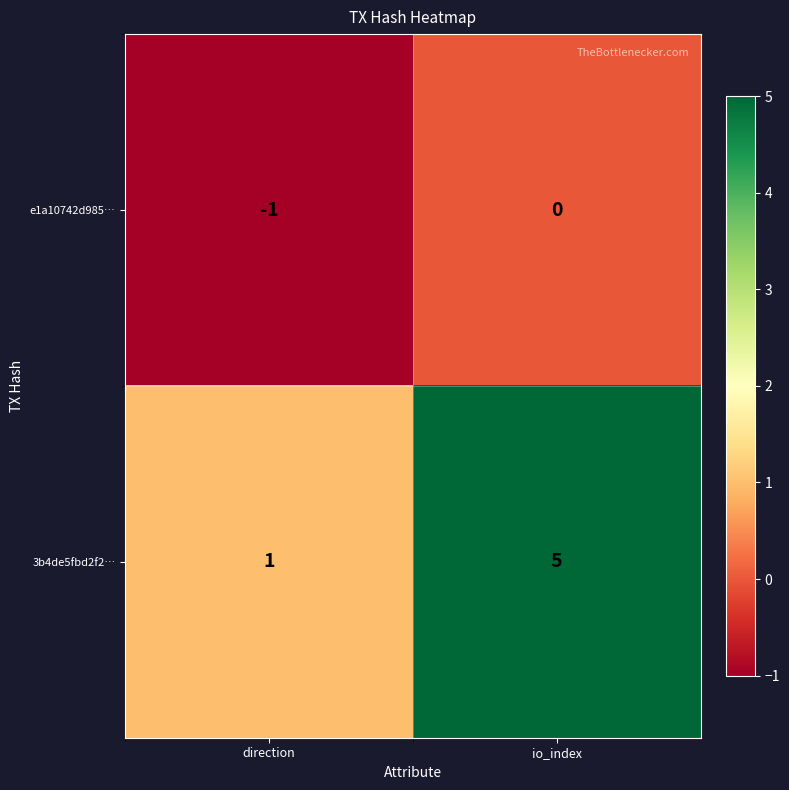

List the series in order of their overall mean, highest first.

3b4de5fbd2f2…, e1a10742d985…